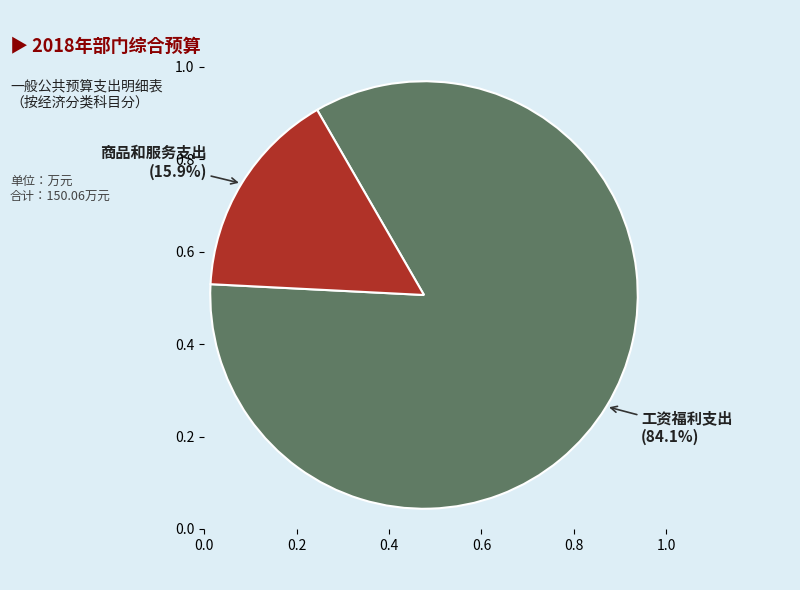

Does any single category account for the majority?

Yes